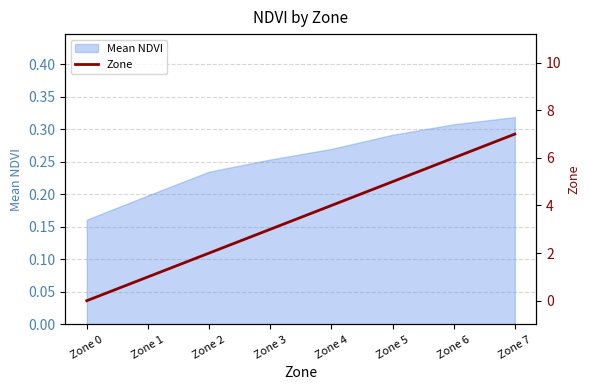

Reading right to left, what are all the values shown in this chart?

7	6	5	4	3	2	1	0